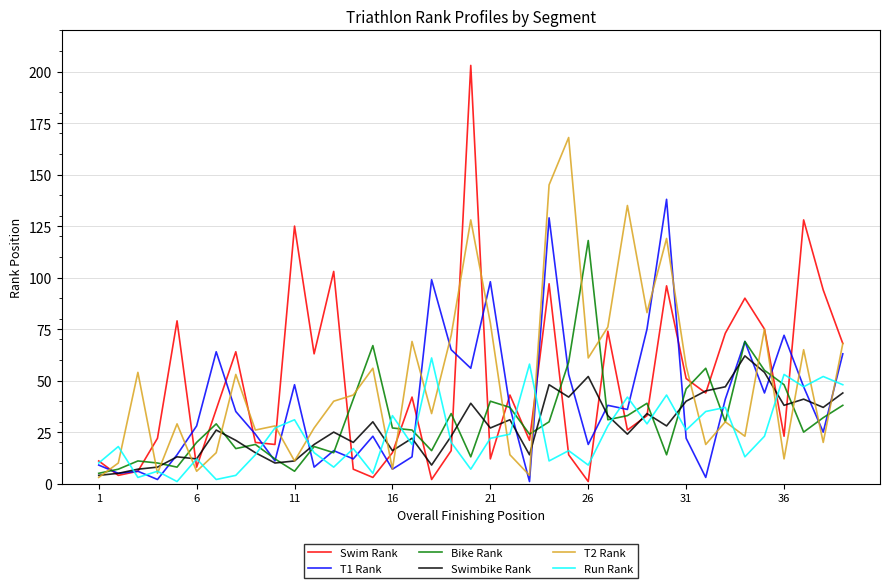

What is the maximum value shown in the chart?

203